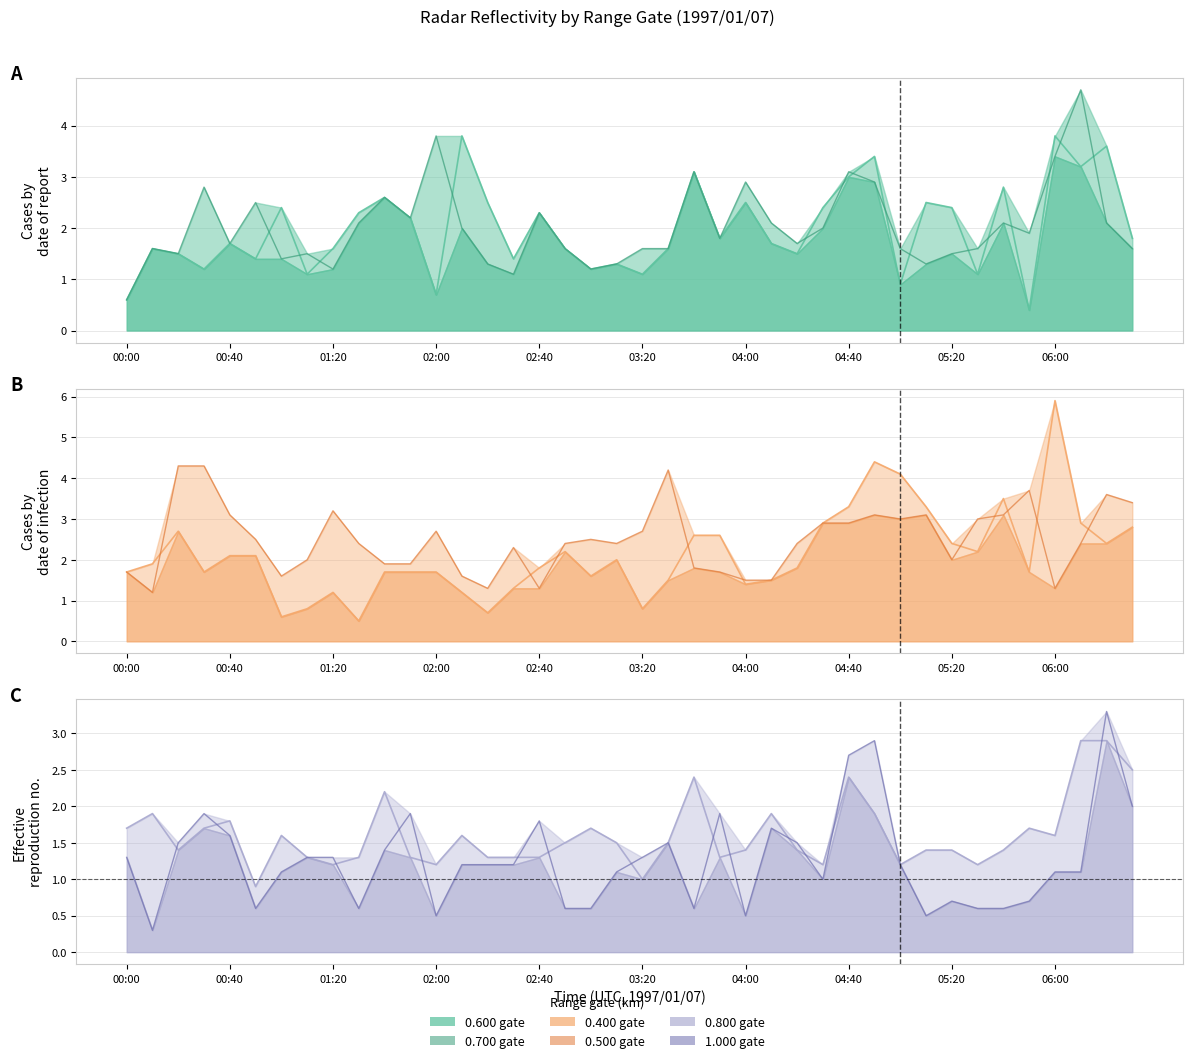

Where does the 0.600 series first go above 1?

00:10